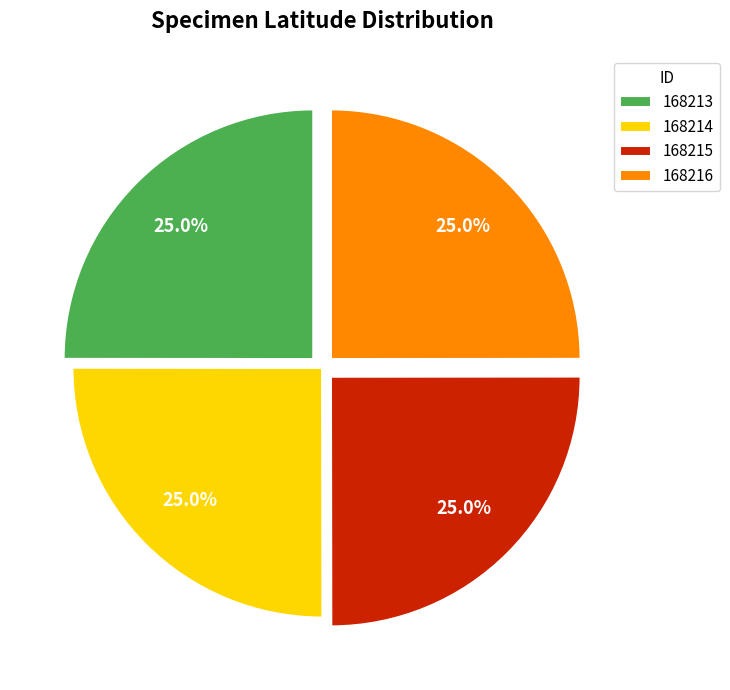

Combined, what portion of the pie is 168216 and 168215?

50.0%